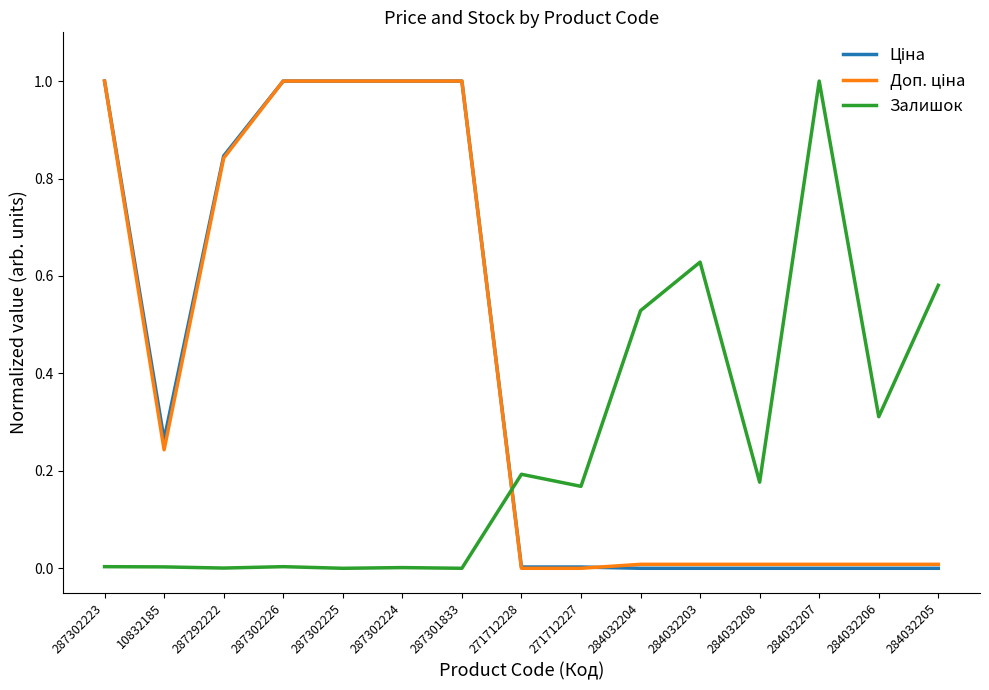

In Залишок, how many points are higher than both neighbors (excluding endpoints)?

5